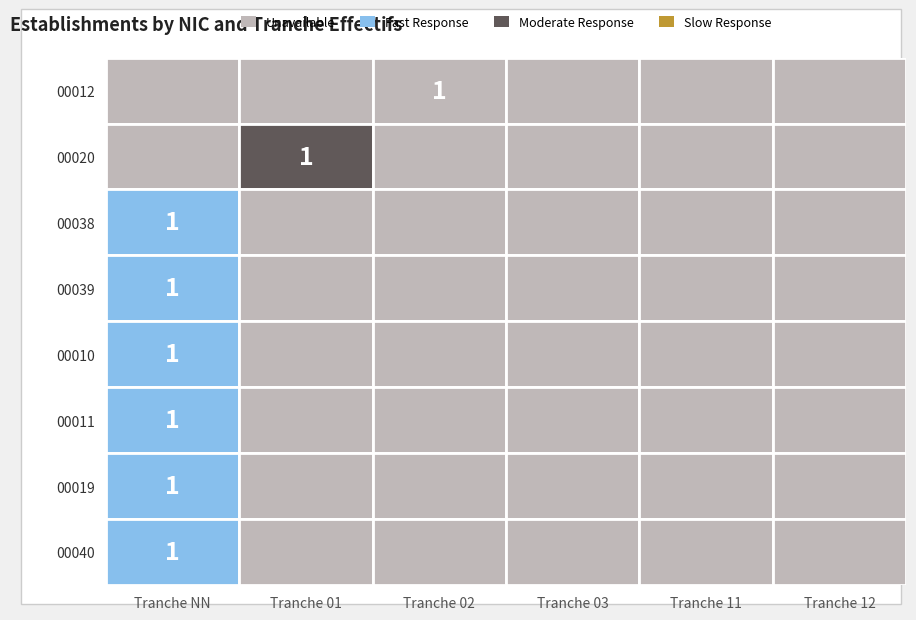

At which label is 00010 closest to 0?

01